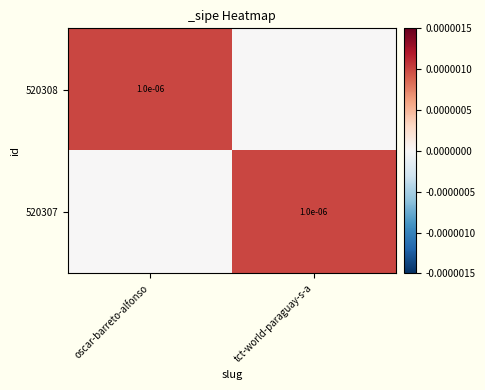

Which category has the highest value across all series?

oscar-barreto-alfonso